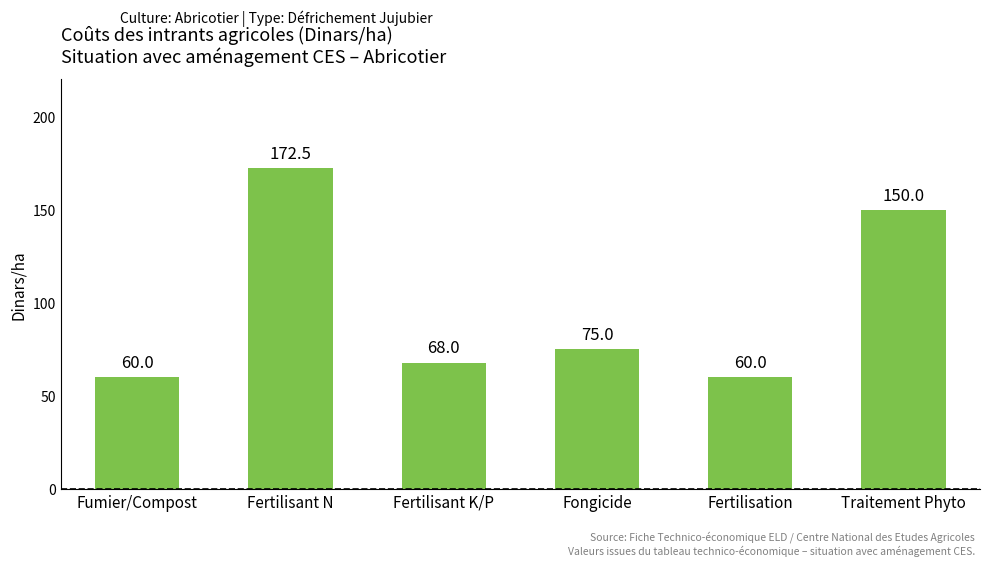

What is the minimum value shown in the chart?

60.0